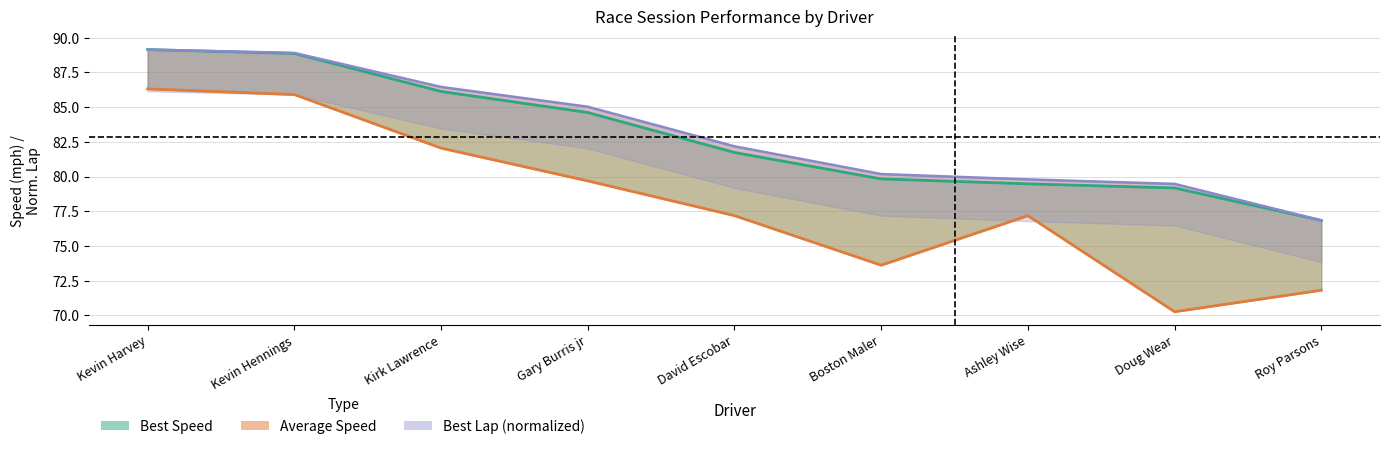

Rank the series by their maximum value, from highest to lowest.

Best Speed, Best Lap (normalized), Average Speed